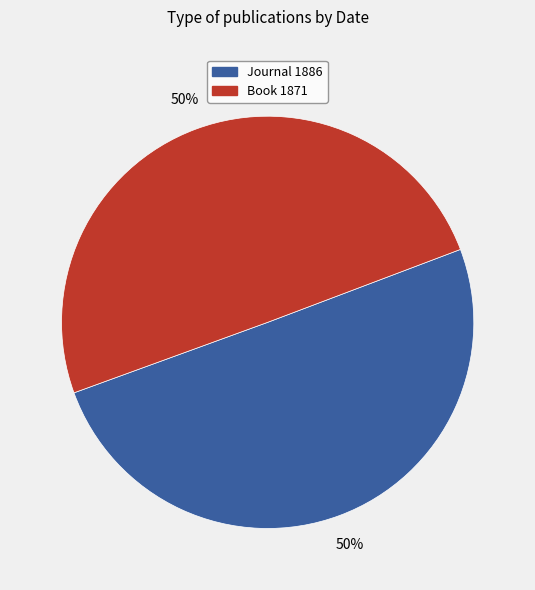

Approximately how many times larger is the value at Book 1871 compared to Journal 1886?

1.0